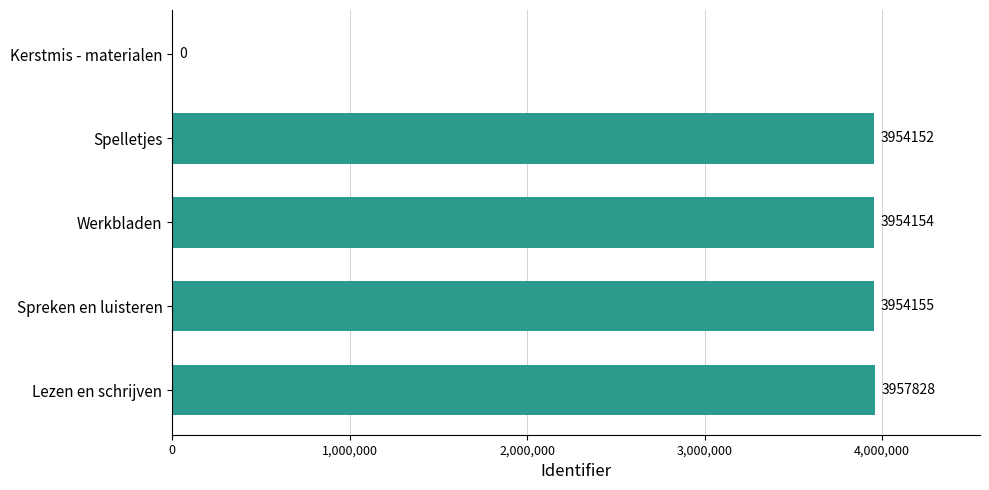

What is the change in value from Werkbladen to Kerstmis - materialen?

-3954154